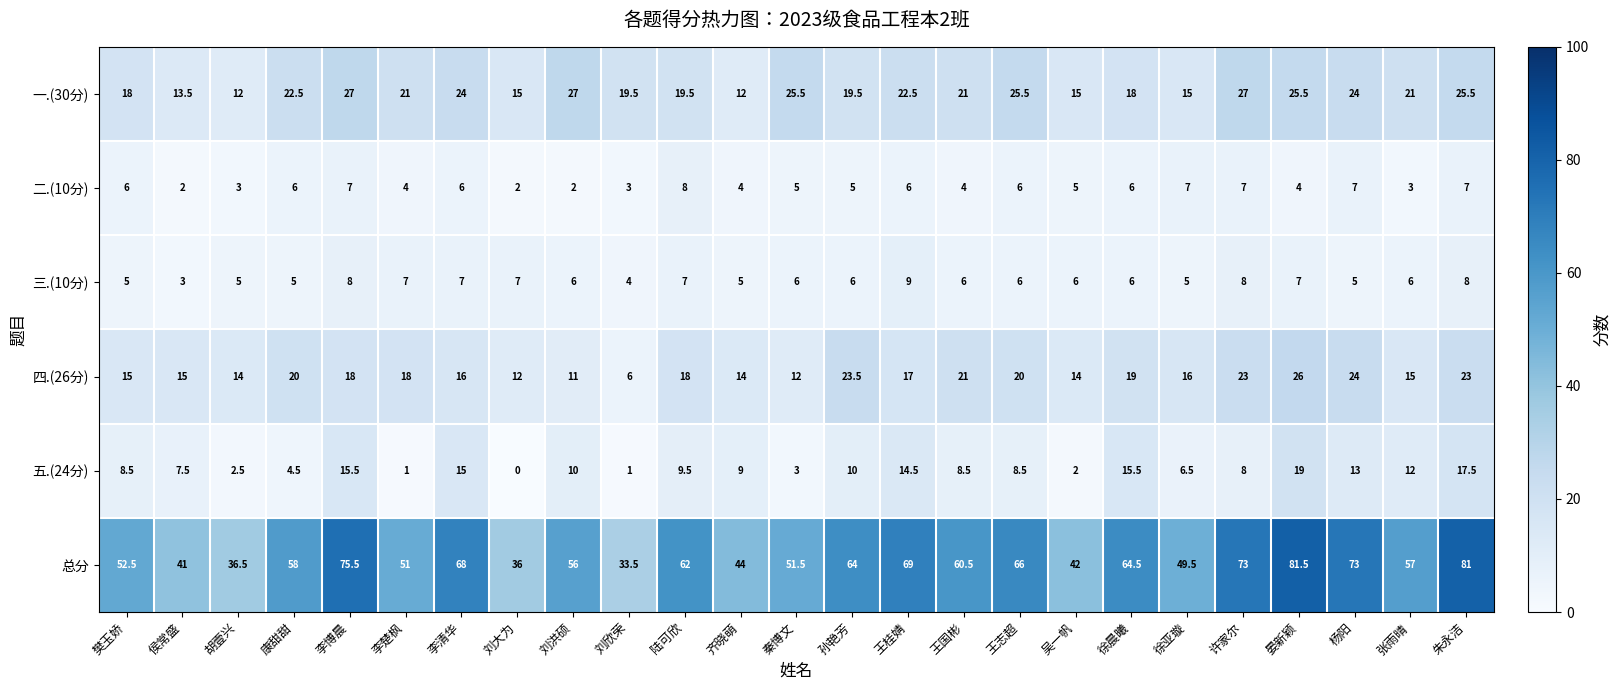

What is the greatest value displayed?

81.5